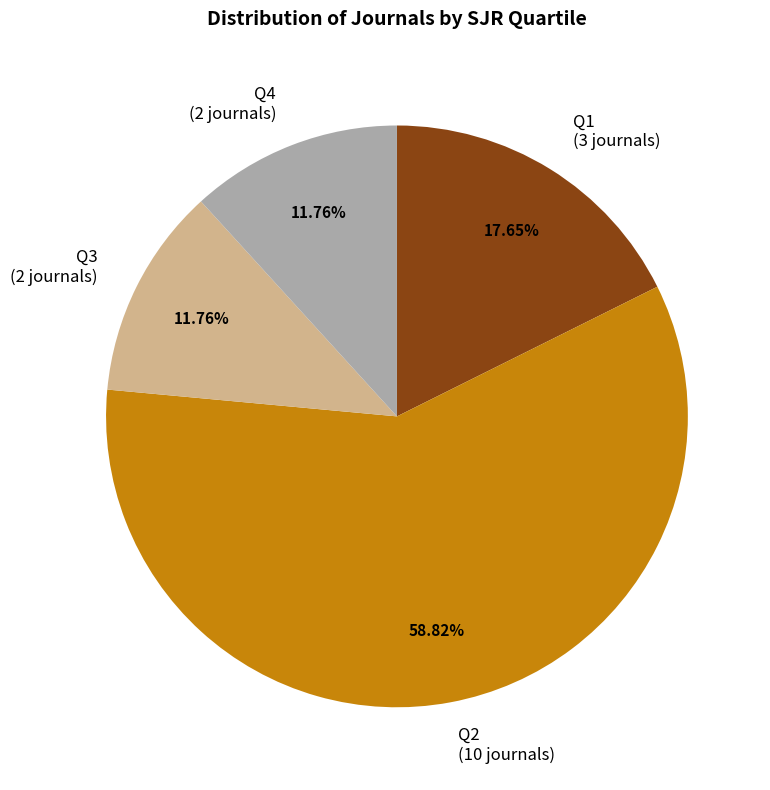

Combined, do Q1 and Q4 account for over 50%?

No